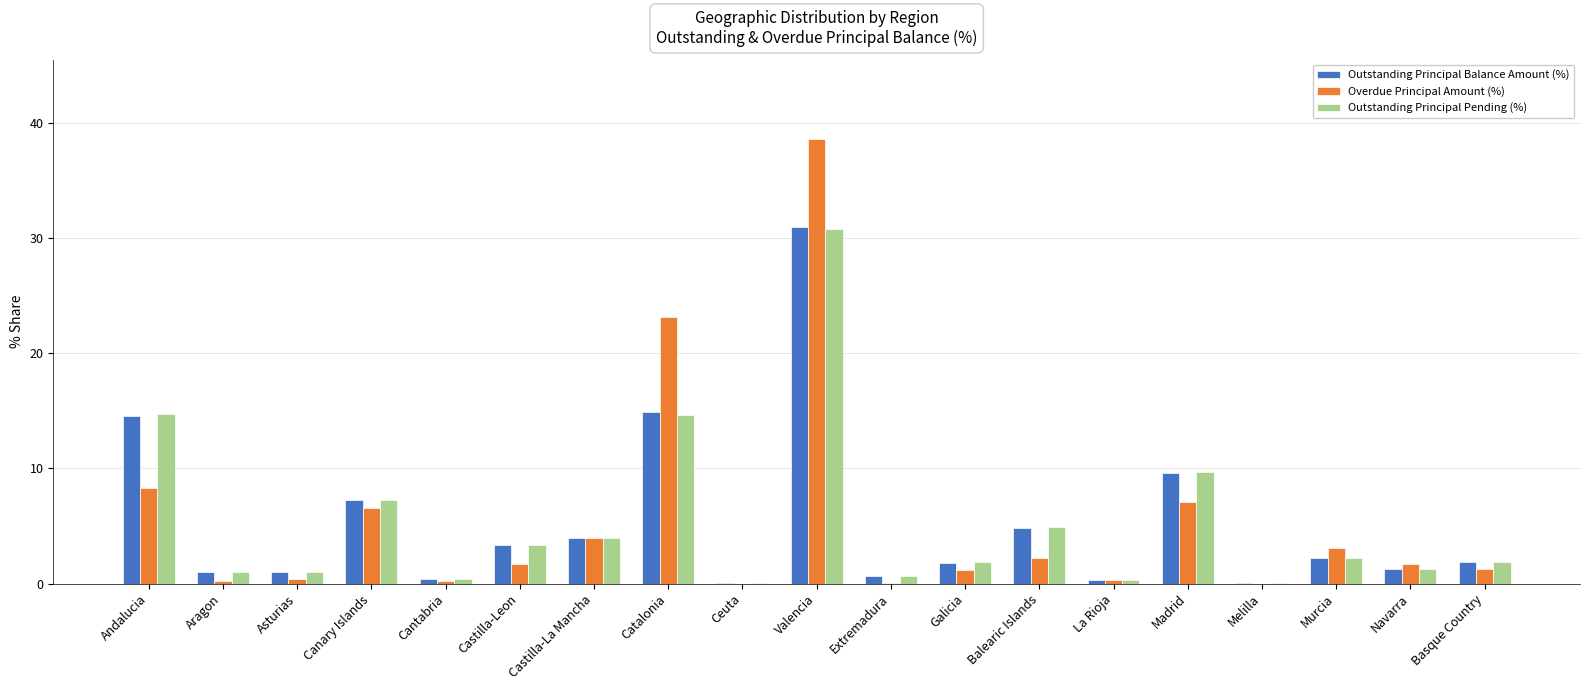

Where is Overdue Principal Amount (%) nearest to the value 19?

Catalonia